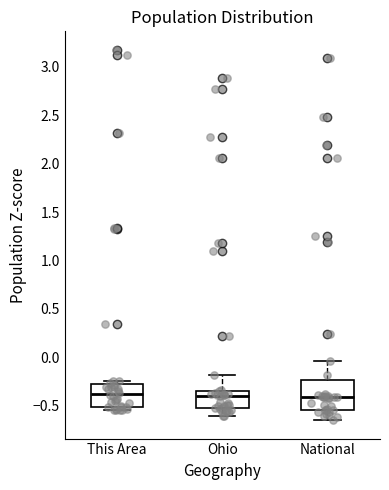

Reading left to right, read every box against the y-axis: the position of its median line, the range the box covers, and the ends of its whiskers. The values are not printed on the chart, so give them approximately, as read against the axis.

This Area: median -0.40, box -0.50 to -0.25, whiskers -0.55 to -0.25 (just above the box's upper edge)
Ohio: median -0.40, box -0.50 to -0.35, whiskers -0.60 to -0.20
National: median -0.40, box -0.55 to -0.25, whiskers -0.65 to -0.05